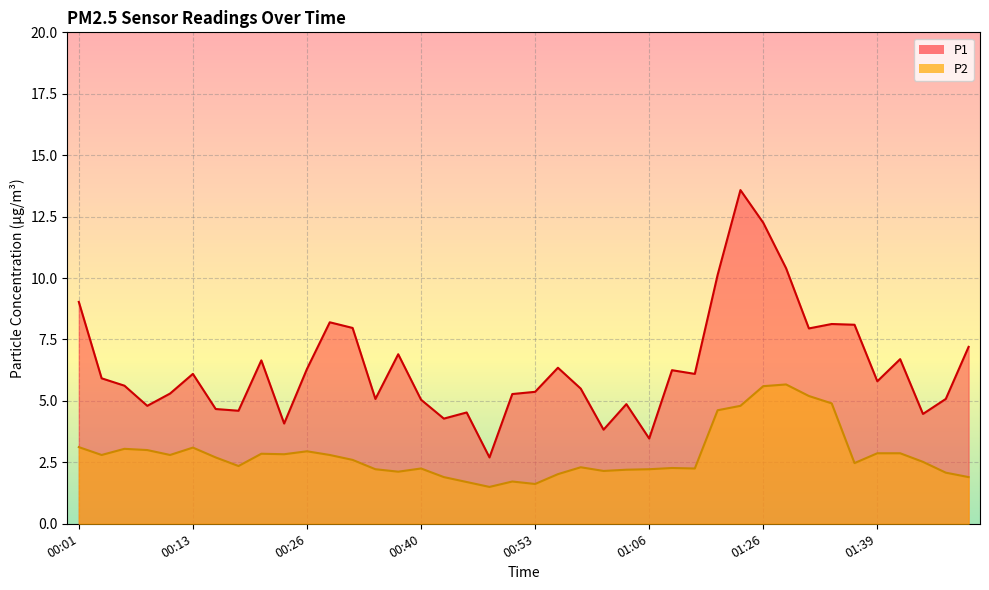

Where is the first local minimum for P1?

00:08